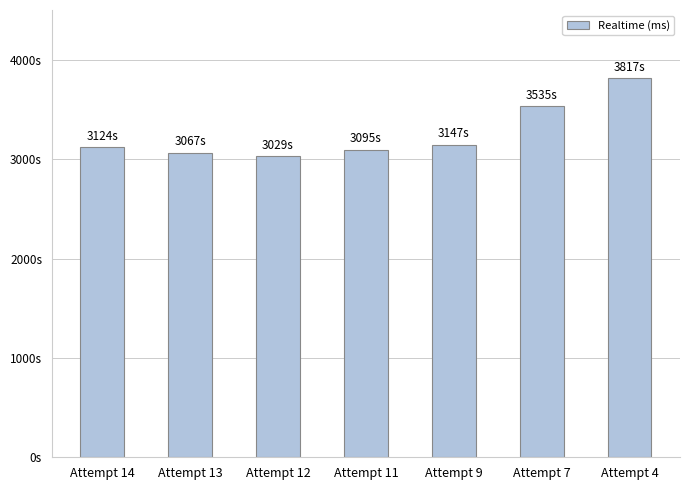

List the labels in order of value, largest first.

Attempt 4, Attempt 7, Attempt 9, Attempt 14, Attempt 11, Attempt 13, Attempt 12